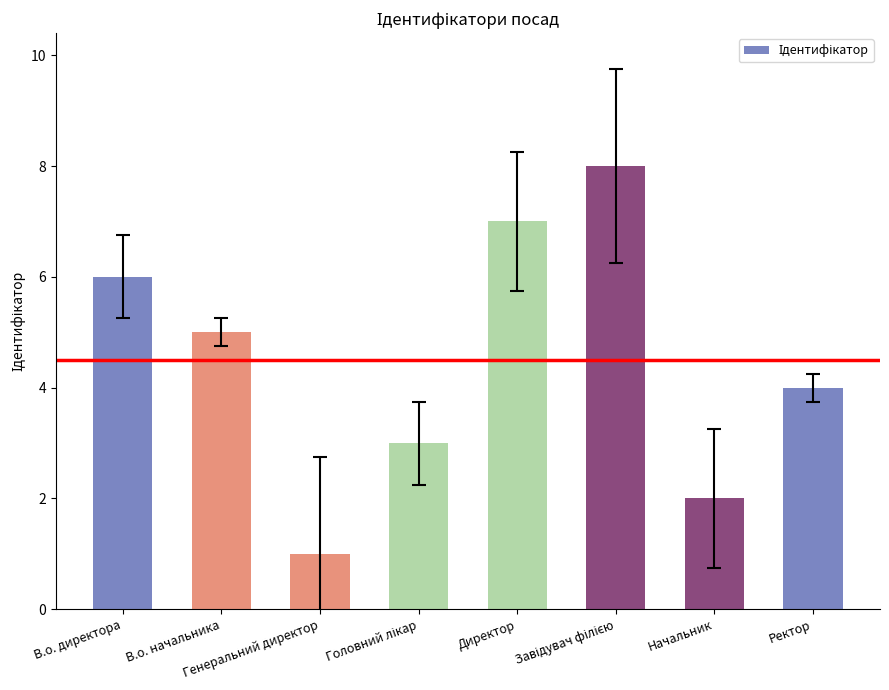

At which label is the value closest to 4?

Ректор